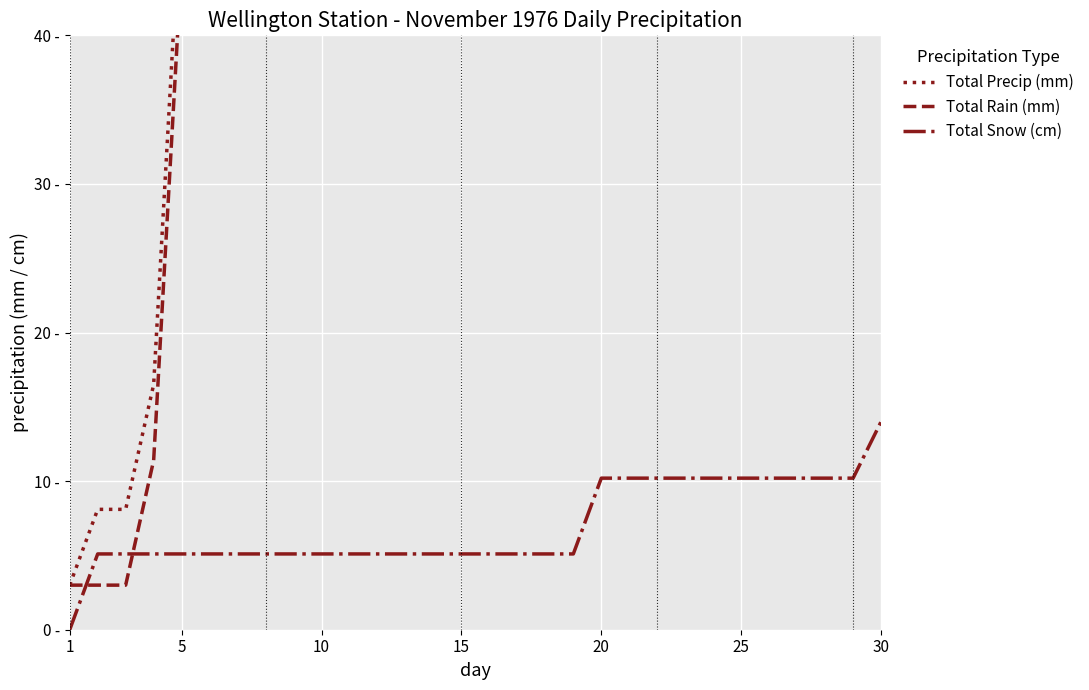

What are all the series names shown in the legend?

Total Precip (mm), Total Rain (mm), Total Snow (cm)